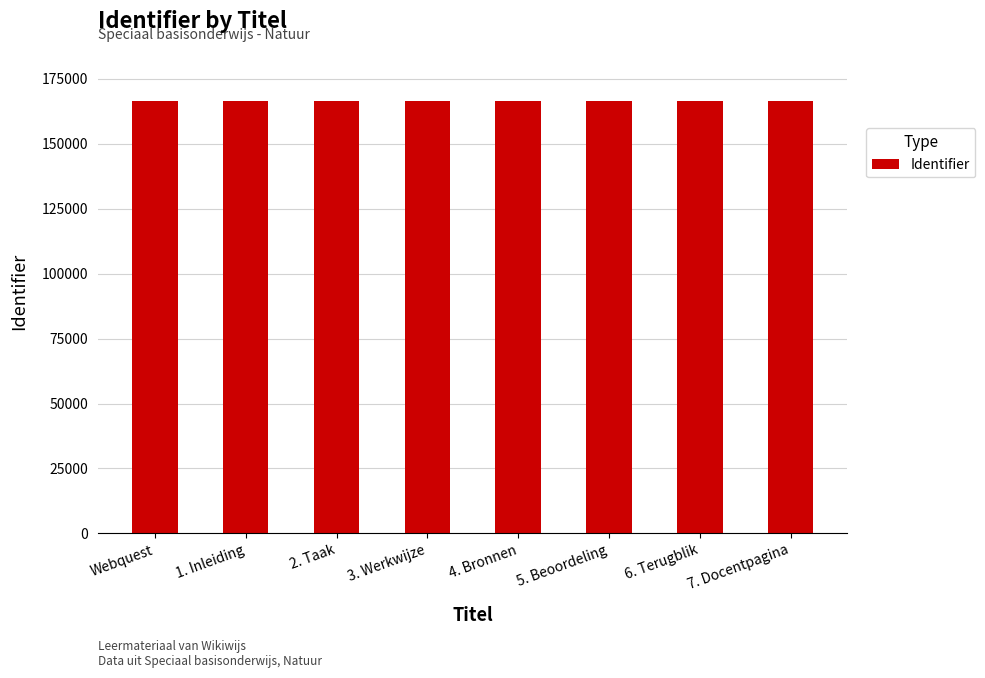

What is the maximum value shown in the chart?

166576